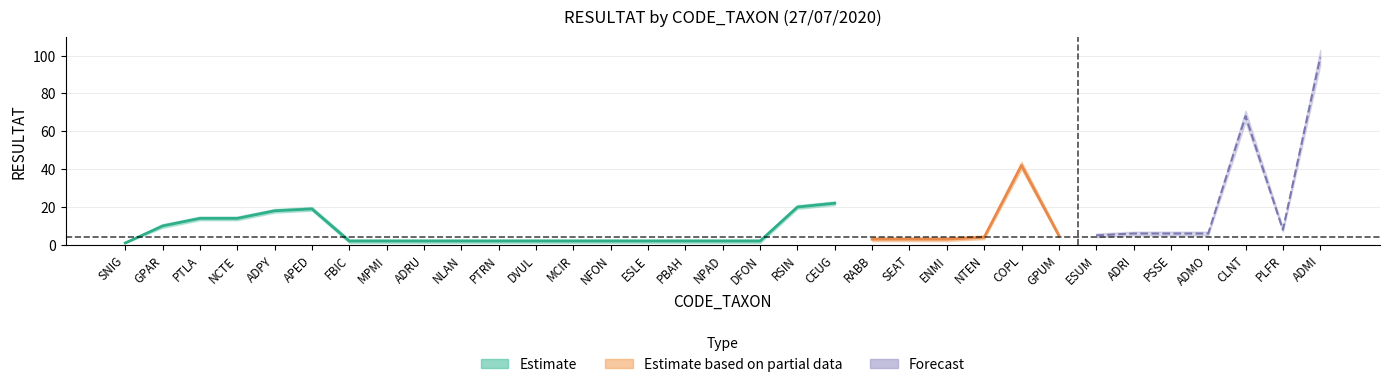

Where is lower nearest to the value 48?

COPL